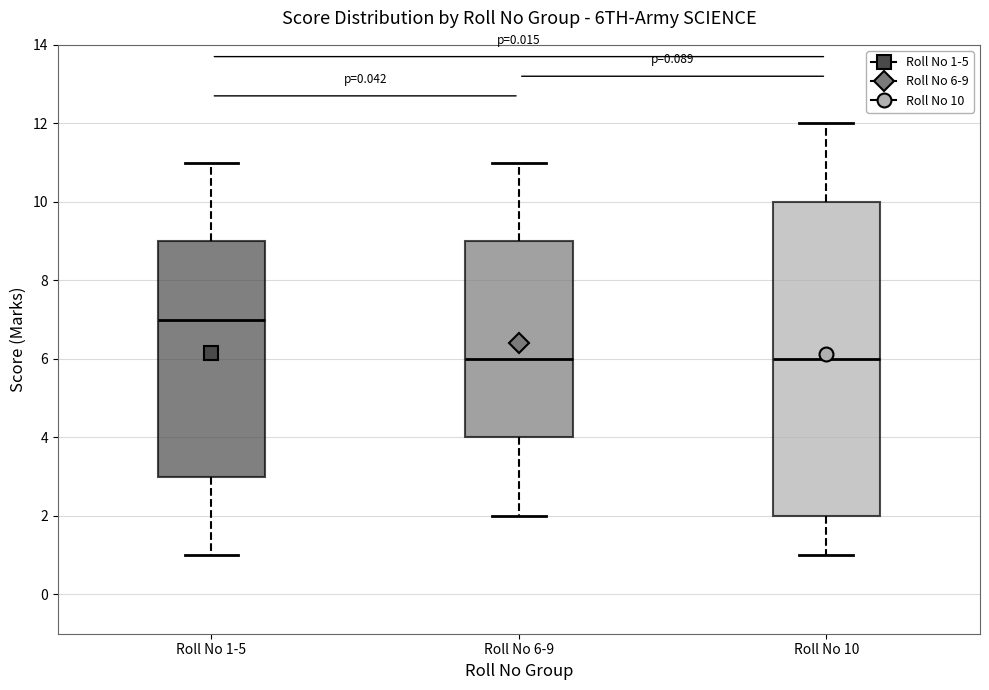

Where is the lower edge of the box for Roll No 6-9 on the y-axis? The values are not printed on the chart, so give them approximately, as read against the axis.

4